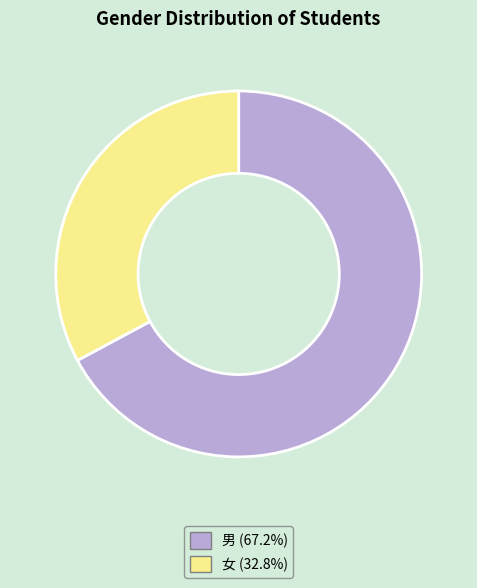

True or false: 女 accounts for 33% of the total.

True